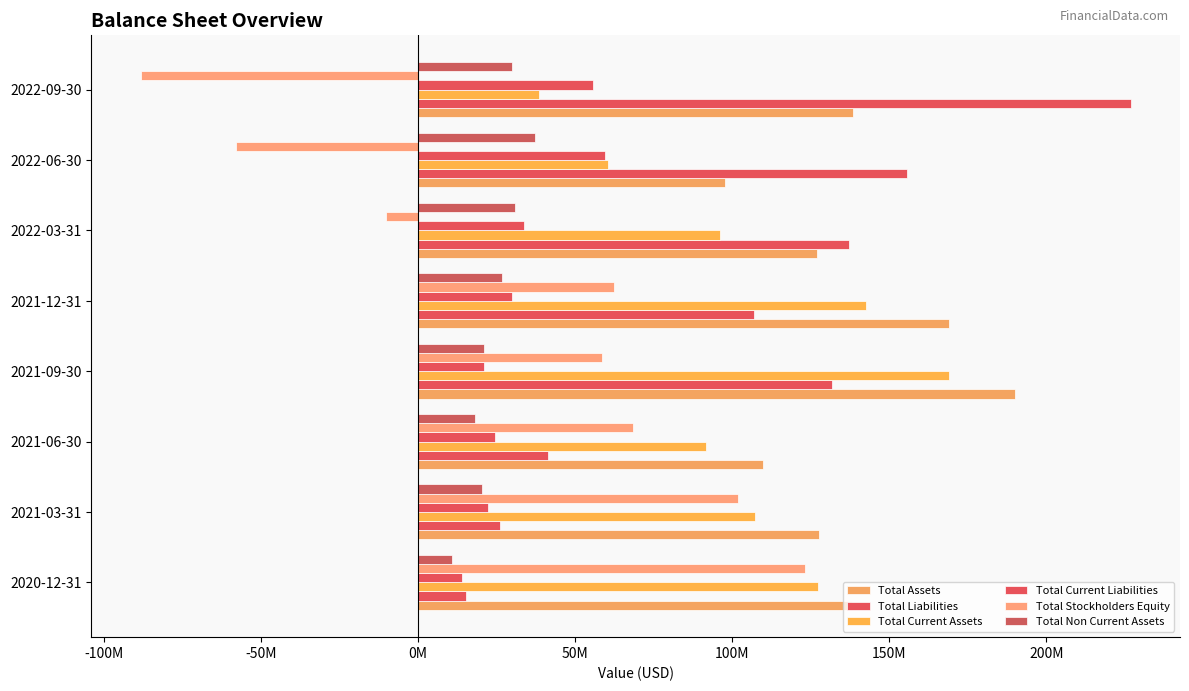

What is the minimum value shown in the chart?

-88339000